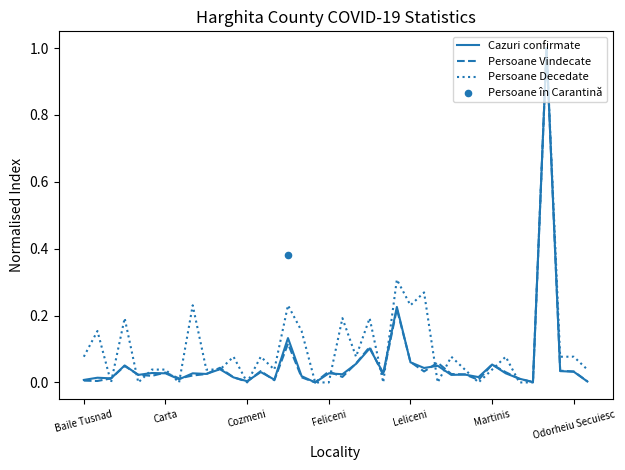

Which series reaches the minimum Y coordinate?

Cazuri confirmate